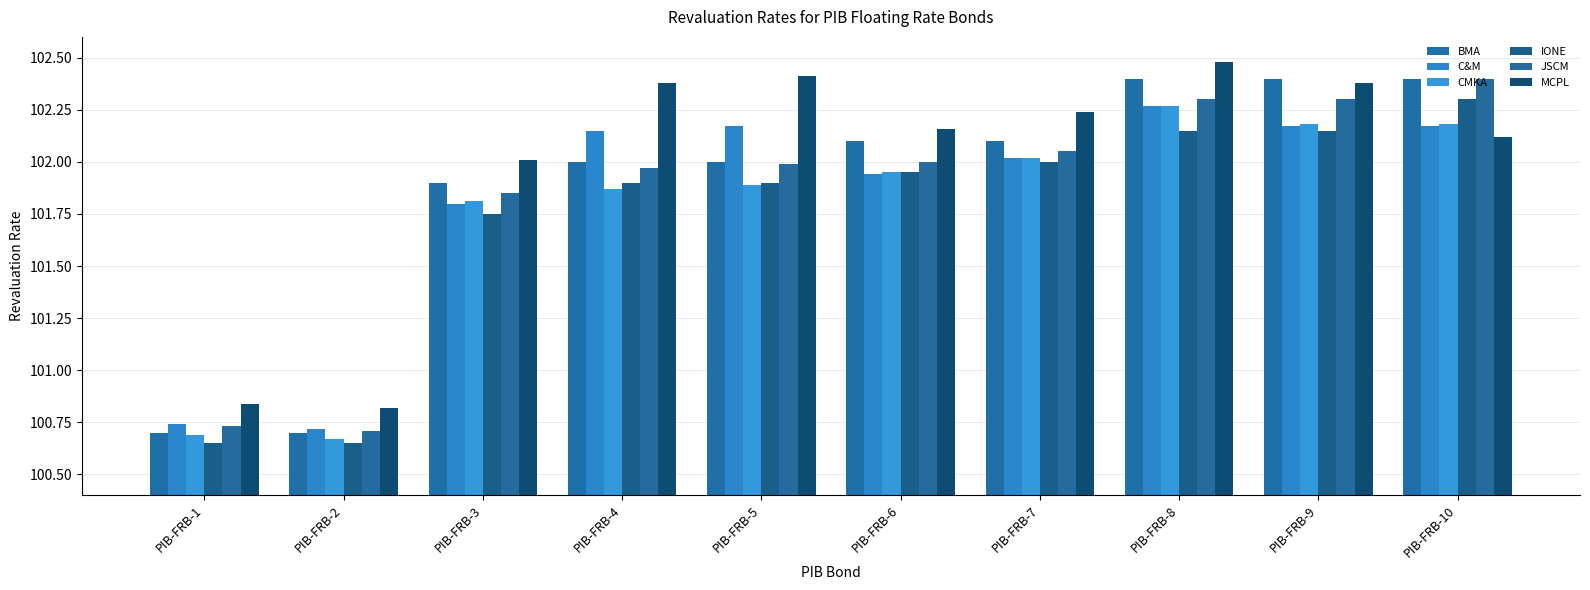

Reading left to right, what are all the values shown in this chart?

BMA: 100.7	100.7	101.9	102.0	102.0	102.1	102.1	102.4	102.4	102.4
C&M: 100.7	100.7	101.8	102.2	102.2	101.9	102.0	102.3	102.2	102.2
CMKA: 100.7	100.7	101.8	101.9	101.9	102.0	102.0	102.3	102.2	102.2
IONE: 100.7	100.7	101.8	101.9	101.9	102.0	102.0	102.2	102.2	102.3
JSCM: 100.7	100.7	101.8	102.0	102.0	102.0	102.0	102.3	102.3	102.4
MCPL: 100.8	100.8	102.0	102.4	102.4	102.2	102.2	102.5	102.4	102.1